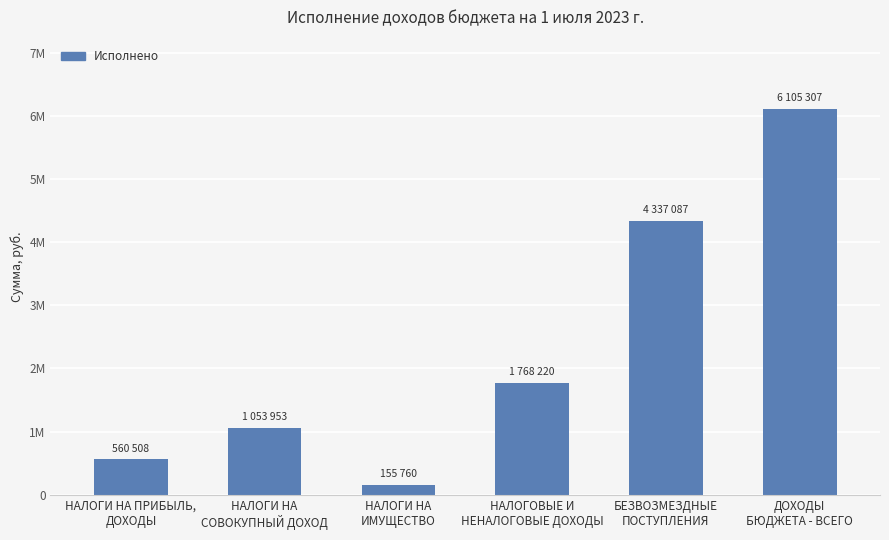

Reading left to right, extract all data points from this chart.

НАЛОГИ НА ПРИБЫЛЬ,
ДОХОДЫ=560507.5	НАЛОГИ НА
СОВОКУПНЫЙ ДОХОД=1053952.6	НАЛОГИ НА
ИМУЩЕСТВО=155760.0	НАЛОГОВЫЕ И
НЕНАЛОГОВЫЕ ДОХОДЫ=1768220.1	БЕЗВОЗМЕЗДНЫЕ
ПОСТУПЛЕНИЯ=4337086.7	ДОХОДЫ
БЮДЖЕТА - ВСЕГО=6105306.8